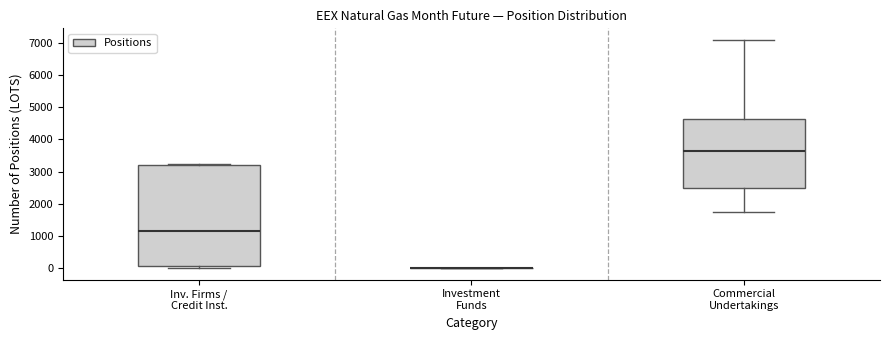

Which box is the tallest, from its lower edge to its upper edge?

Inv. Firms / Credit Inst.